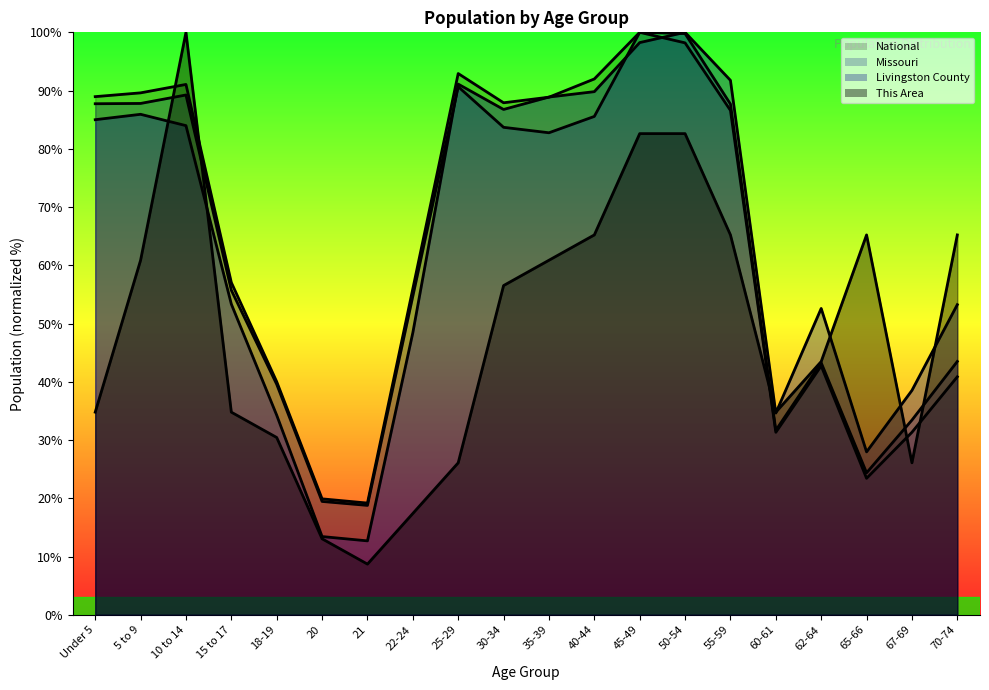

What is the maximum value for National?

100.0